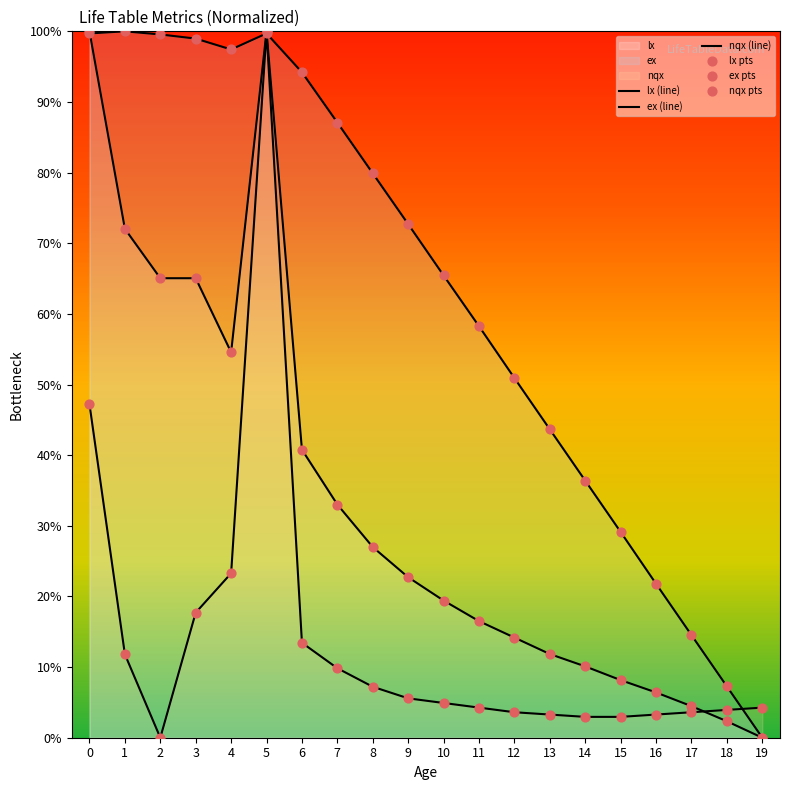

At which category is the sum across all series the highest?

5